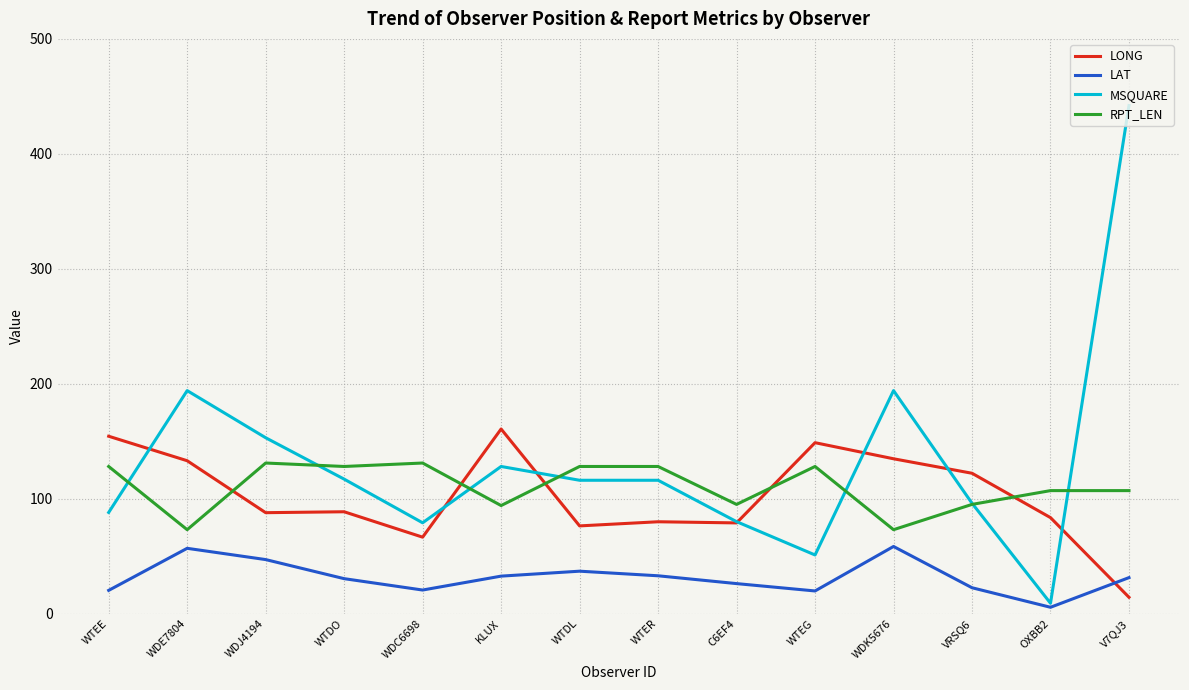

List the series in order of their peak value, lowest first.

LAT, RPT_LEN, LONG, MSQUARE